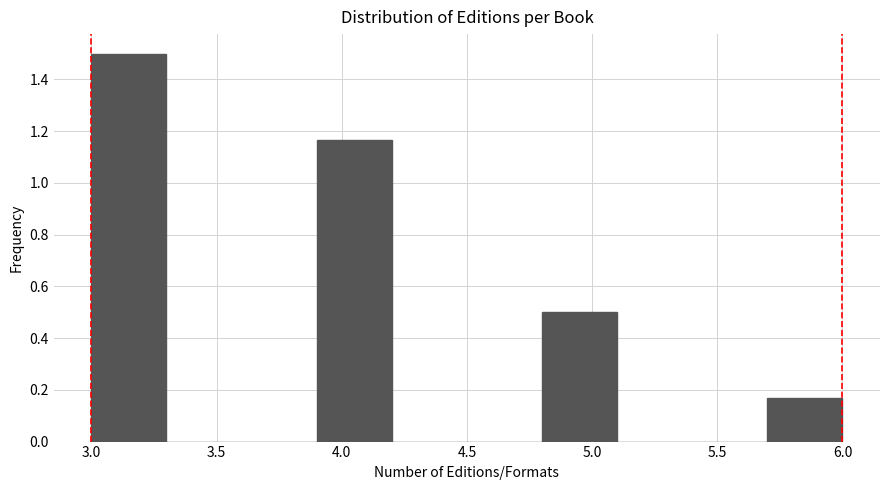

Reading left to right, transcribe this chart: for each bar, give the range it covers on the x-axis and its height. The values are not printed on the chart, so give them approximately, as read against the axis.

3.0 to 3.3: 1.50
3.3 to 3.6: 0
3.6 to 3.9: 0
3.9 to 4.2: 1.16
4.2 to 4.5: 0
4.5 to 4.8: 0
4.8 to 5.1: 0.50
5.1 to 5.4: 0
5.4 to 5.7: 0
5.7 to 6.0: 0.16